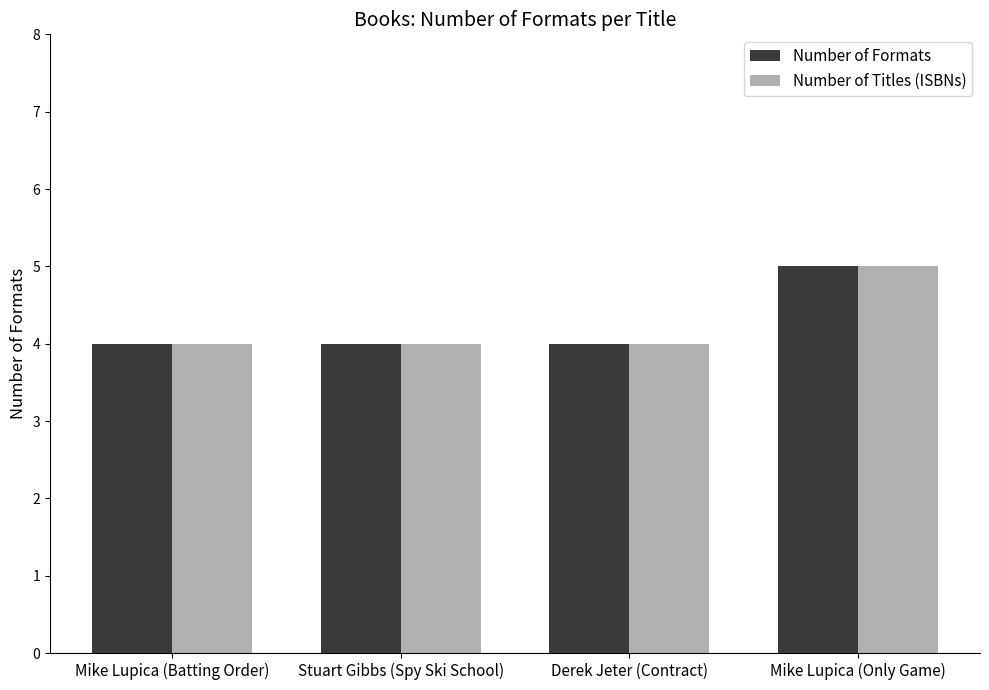

What is the smallest value displayed?

4